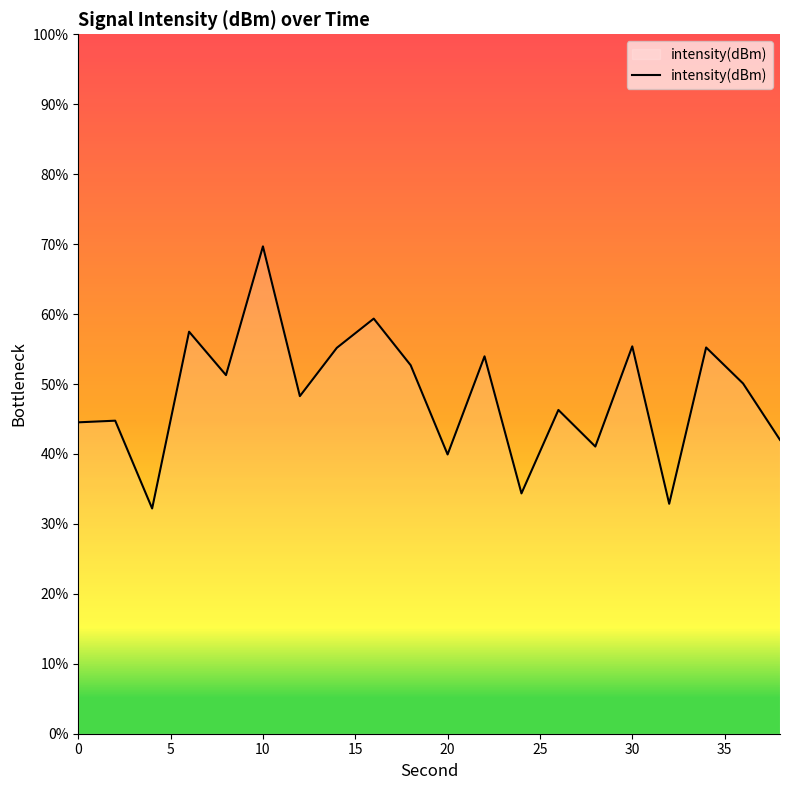

What is the sum of all values?

966.5